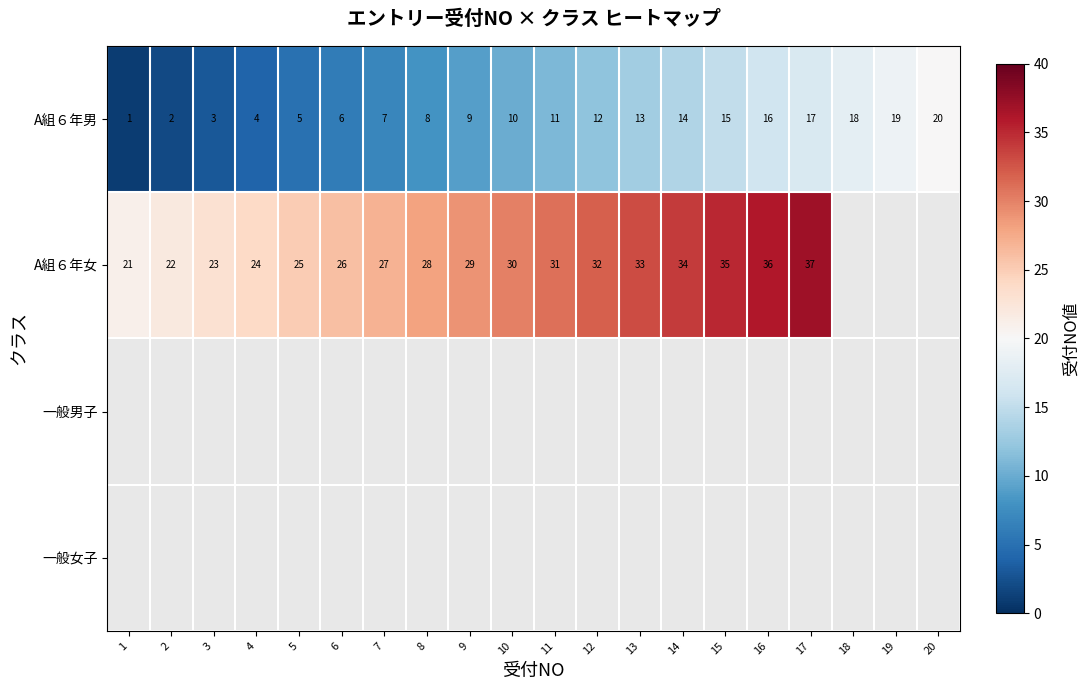

The value of A組６年男 at 4 is 6. True or false?

False